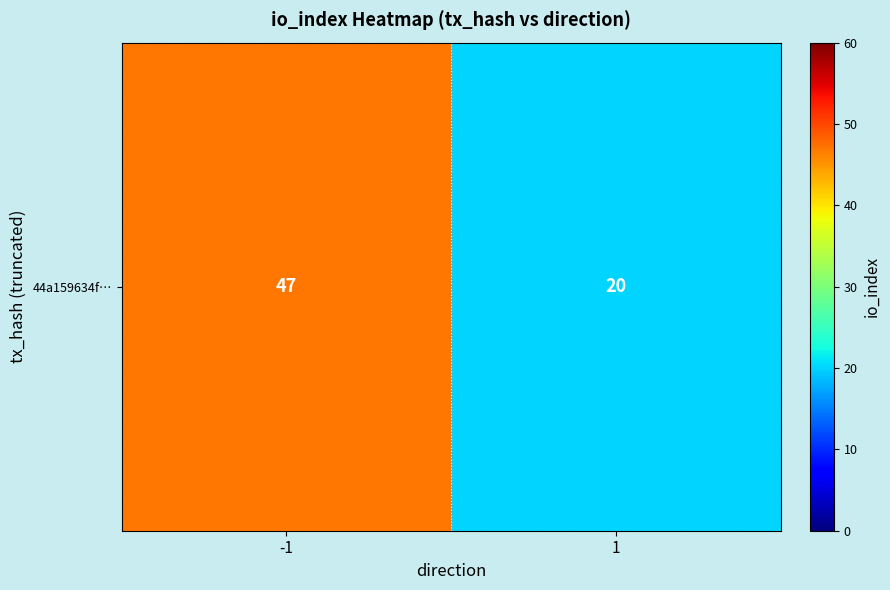

True or false: the data shows 47 at -1.

True